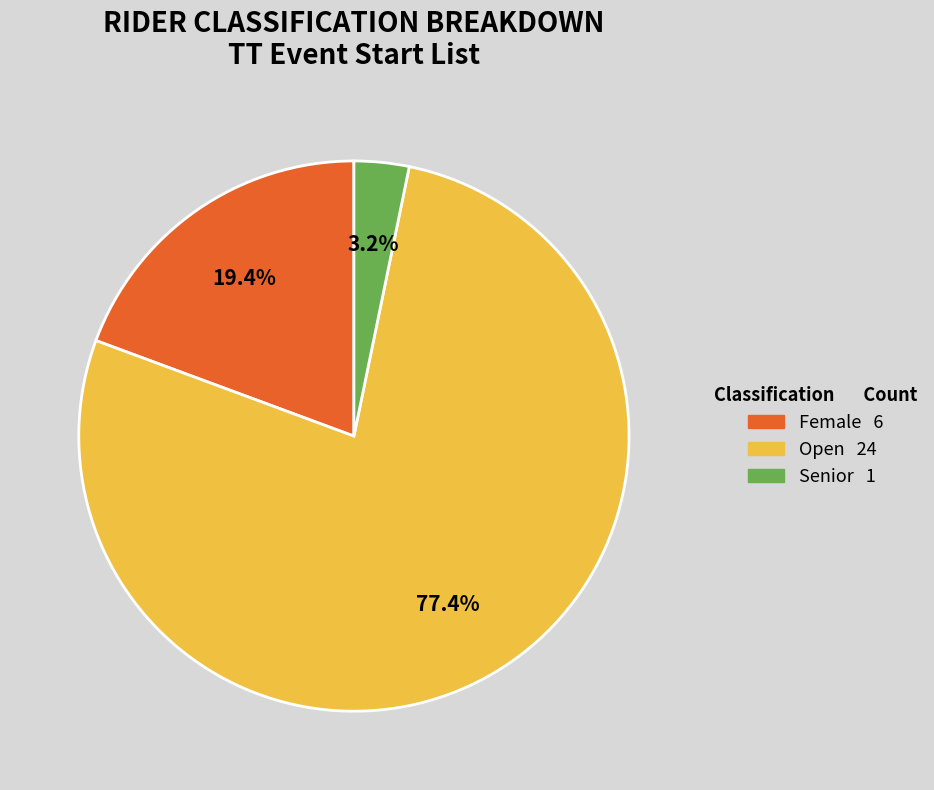

Do Female and Senior together represent more than half of the pie?

No